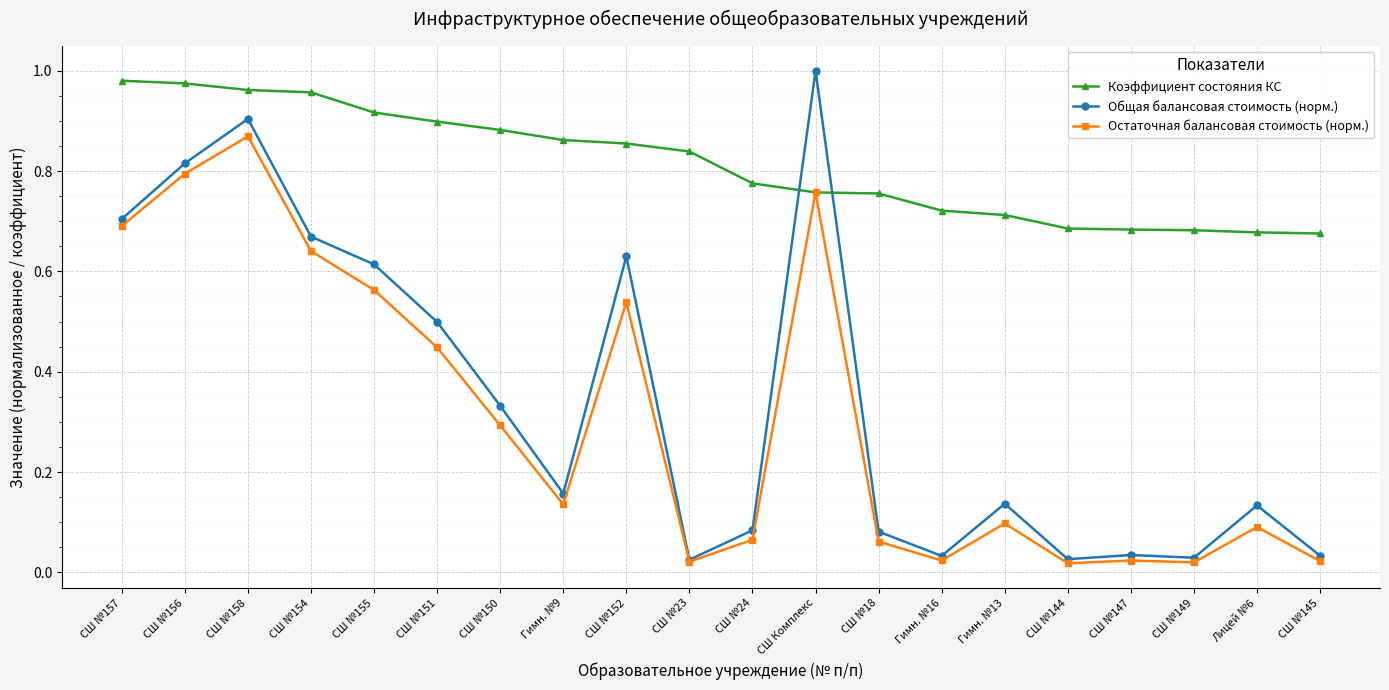

At how many categories does at least one series exceed 0?

20